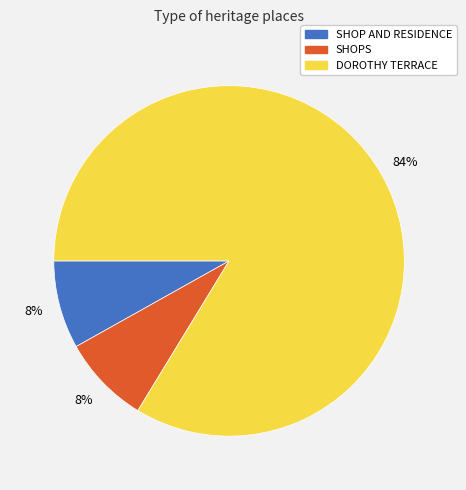

How many slices are in this pie chart?

3